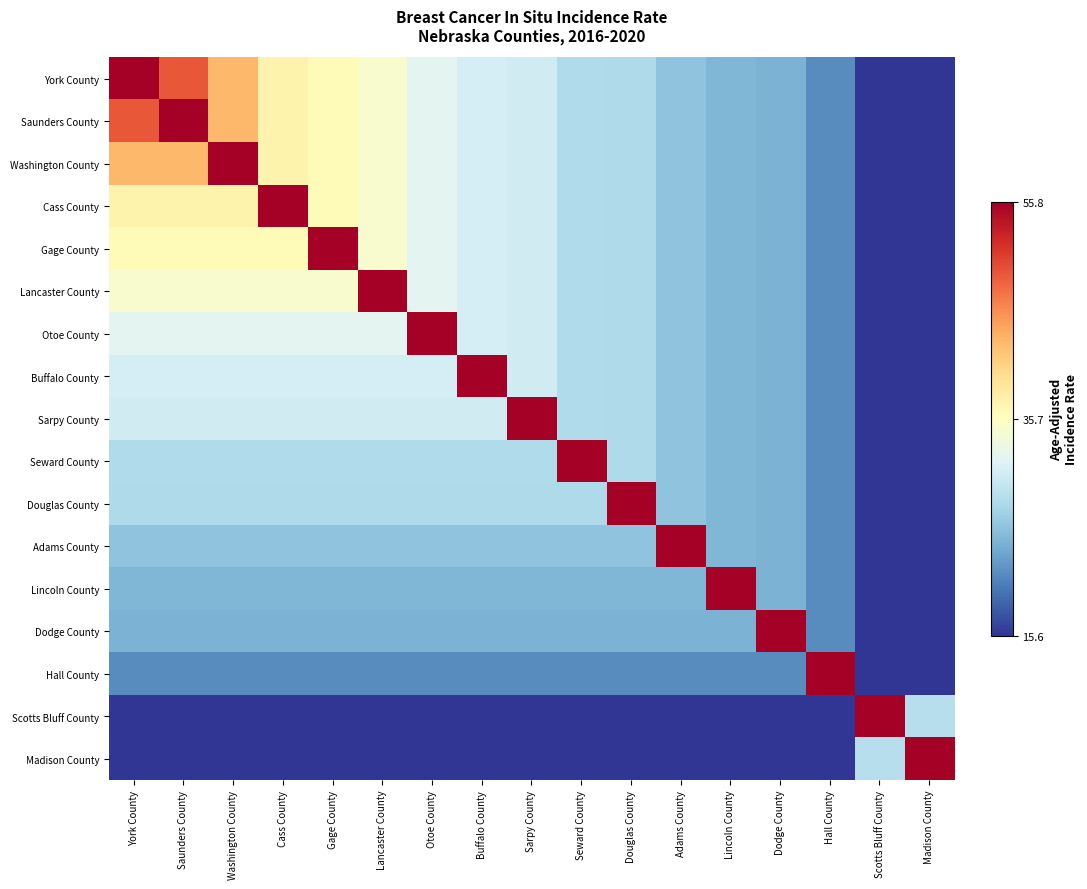

Between Adams County and Gage County, which is larger?

Gage County